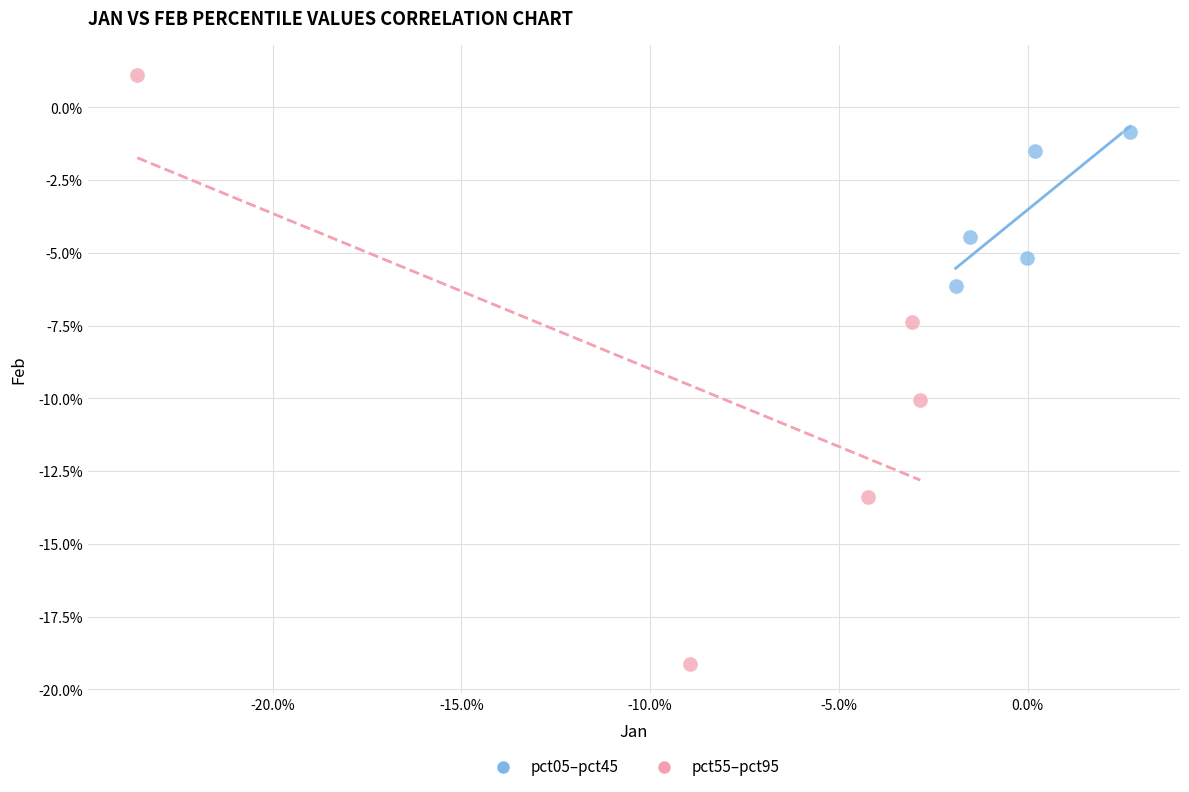

Which series contains the highest Y value?

pct55–pct95